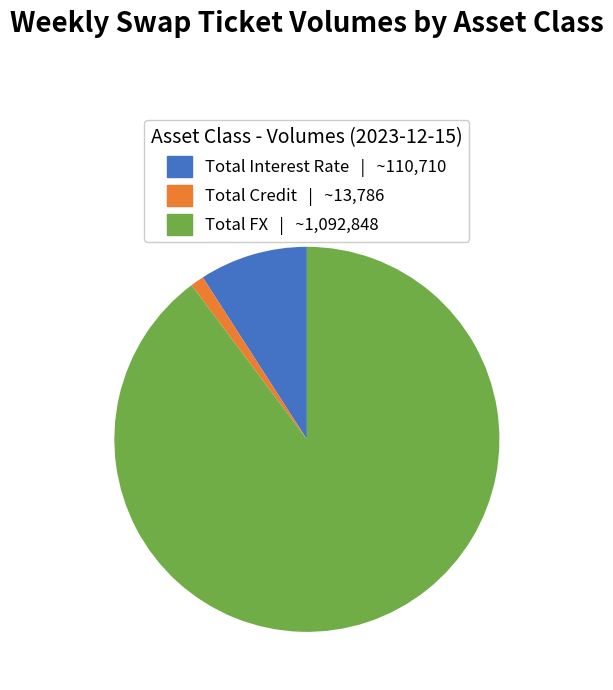

The Total Interest Rate slice represents 1% of the pie. True or false?

False